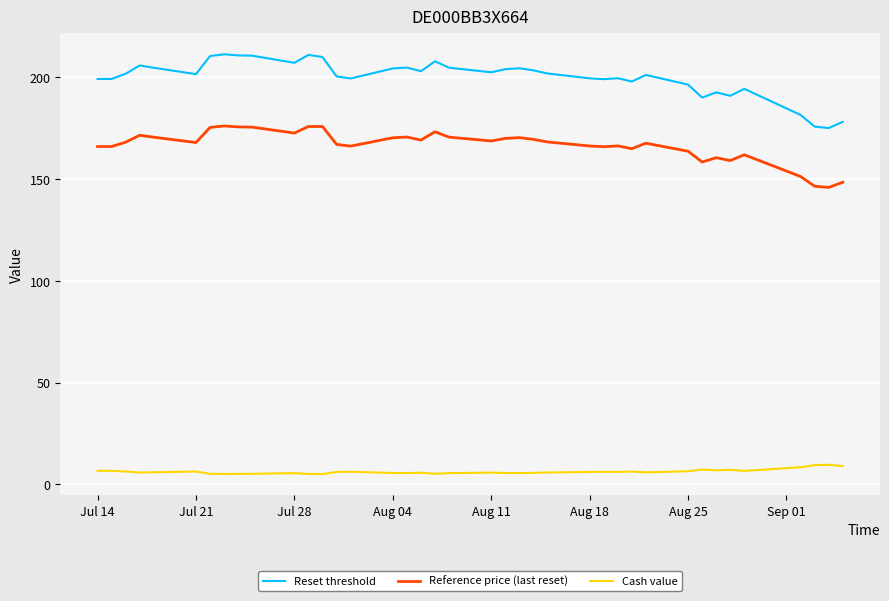

True or false: Reference price (last reset) has more than 2 interior local peaks.

True